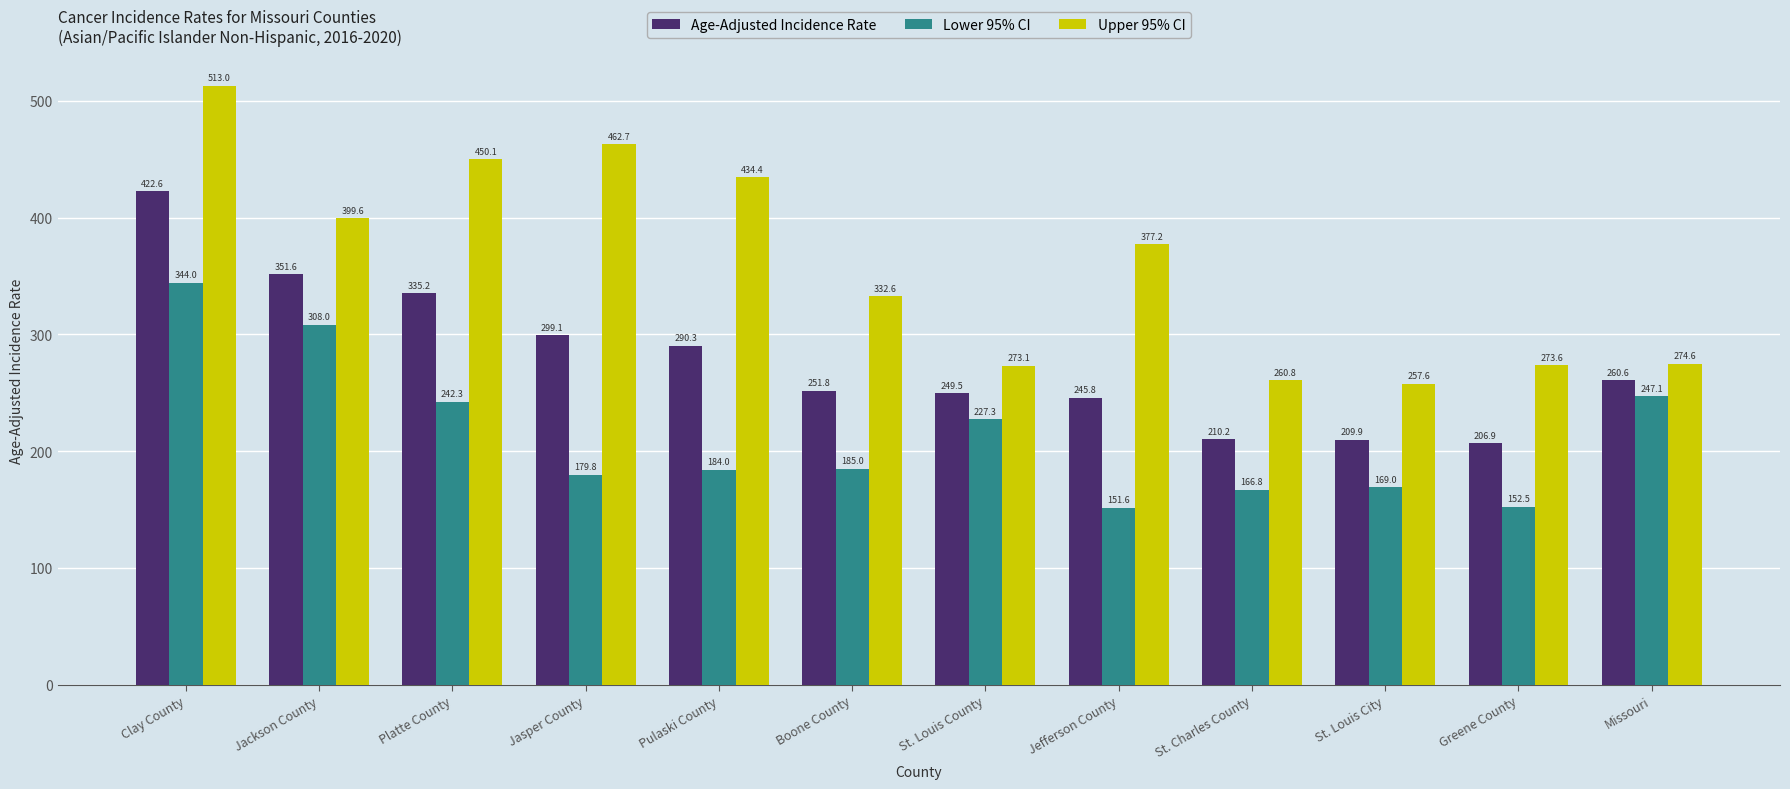

At which label does Lower 95% CI reach its minimum?

Jefferson County